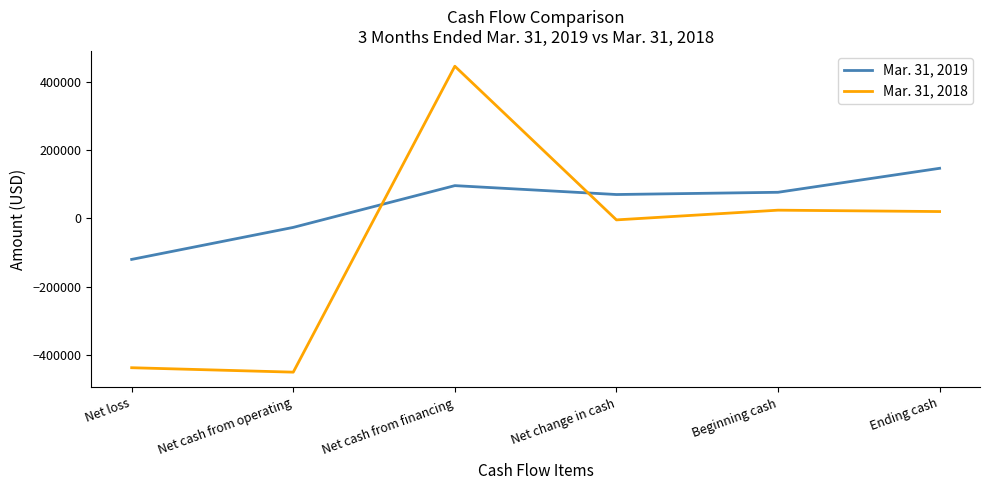

Rank the series by their average value, from lowest to highest.

Mar. 31, 2018, Mar. 31, 2019